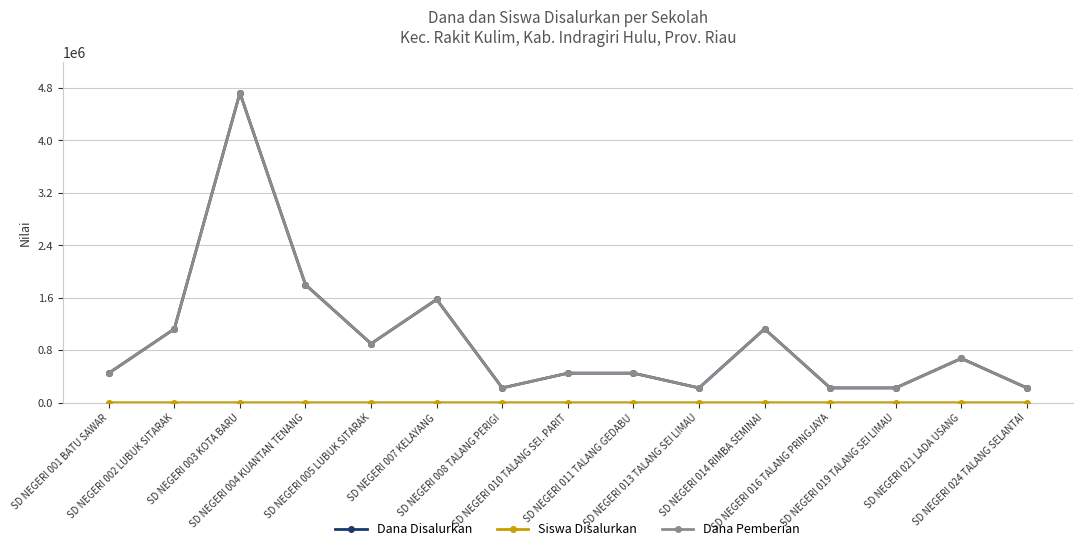

What is the difference between the second highest and second lowest values in the Dana Disalurkan series?

1575000